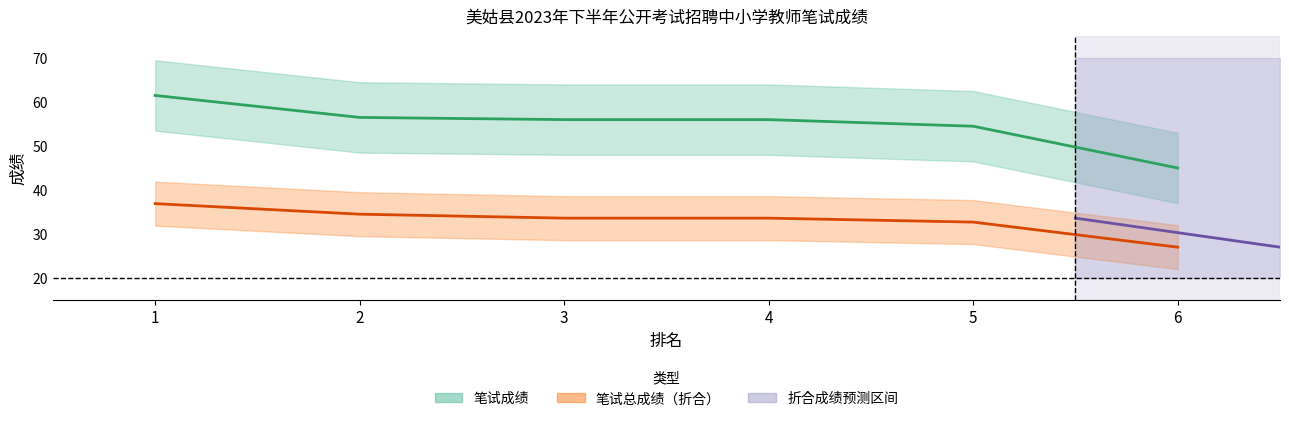

At 4, list the series in order from largest to smallest.

笔试成绩, 笔试总成绩（折合）